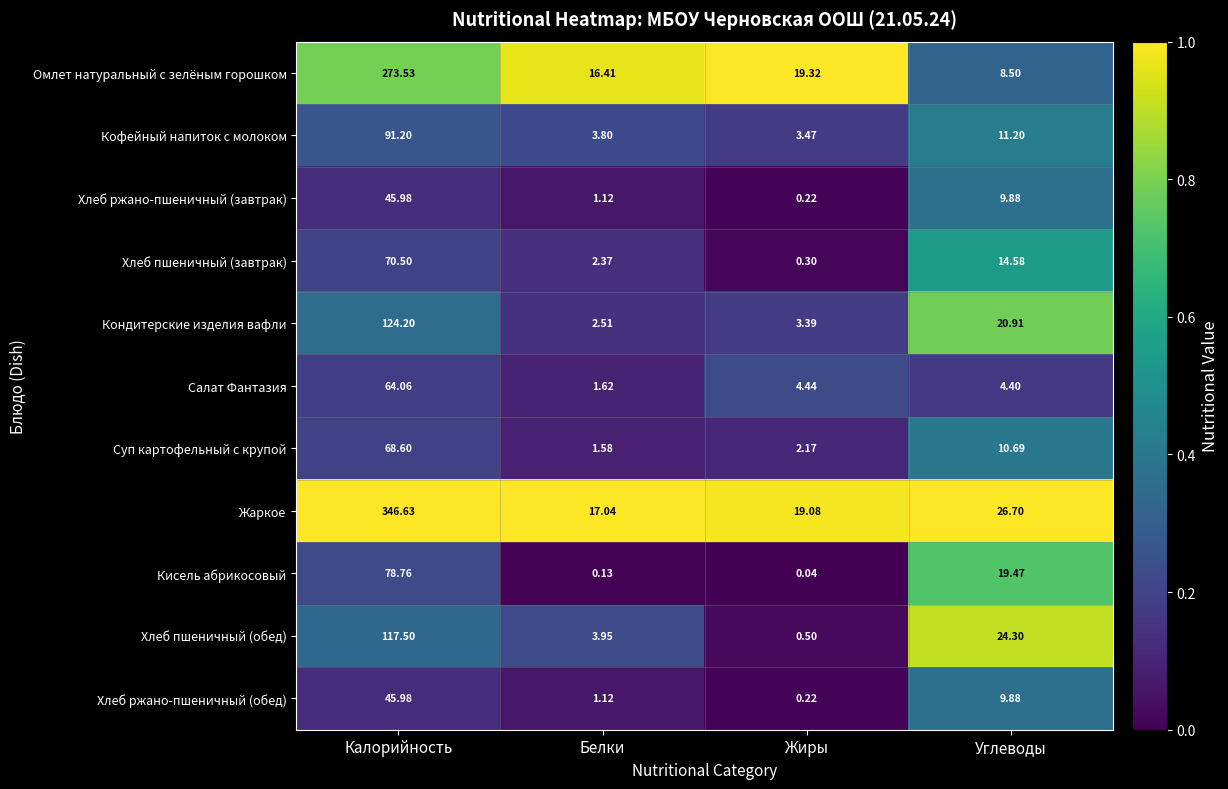

Rank the categories by Хлеб ржано-пшеничный (завтрак) value from lowest to highest.

Жиры, Белки, Углеводы, Калорийность